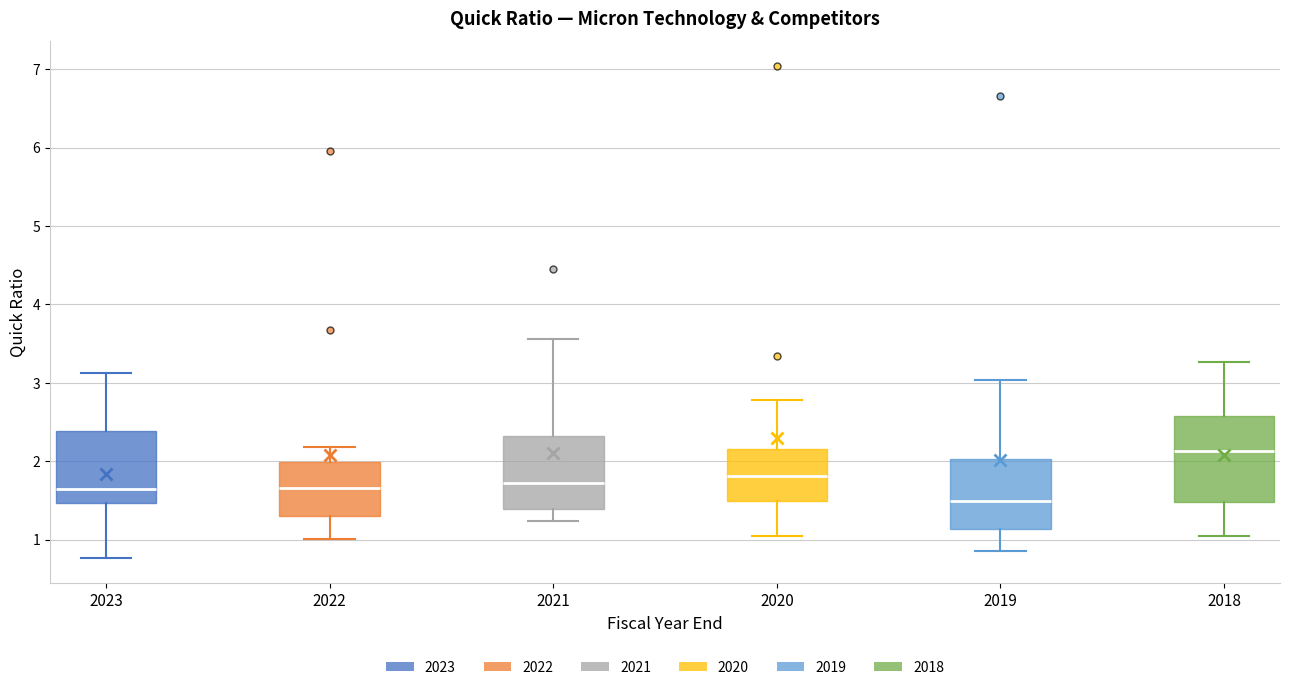

Which box is the tallest, from its lower edge to its upper edge?

2018